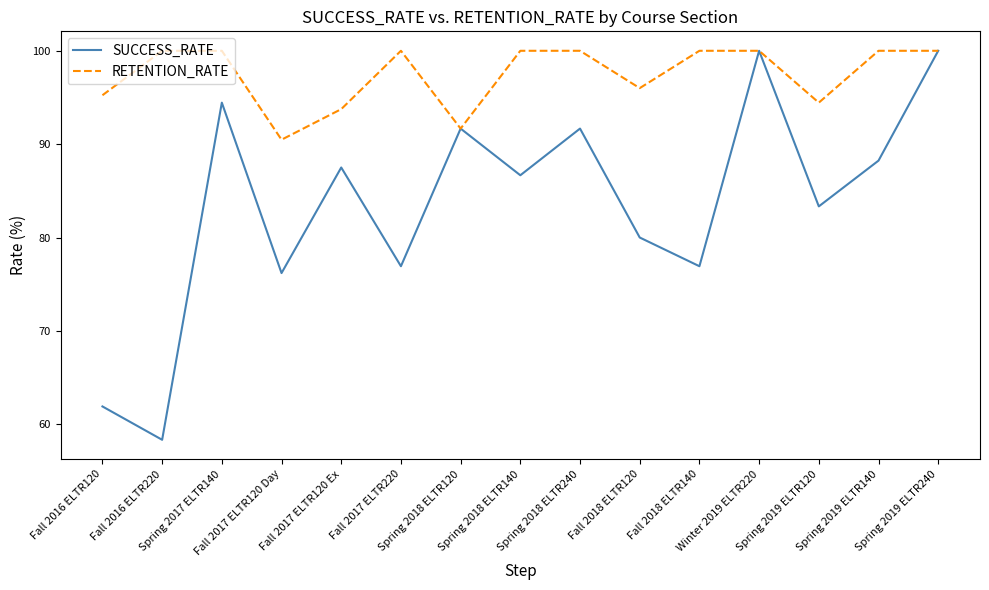

What is the average value of the RETENTION_RATE series?

97.4